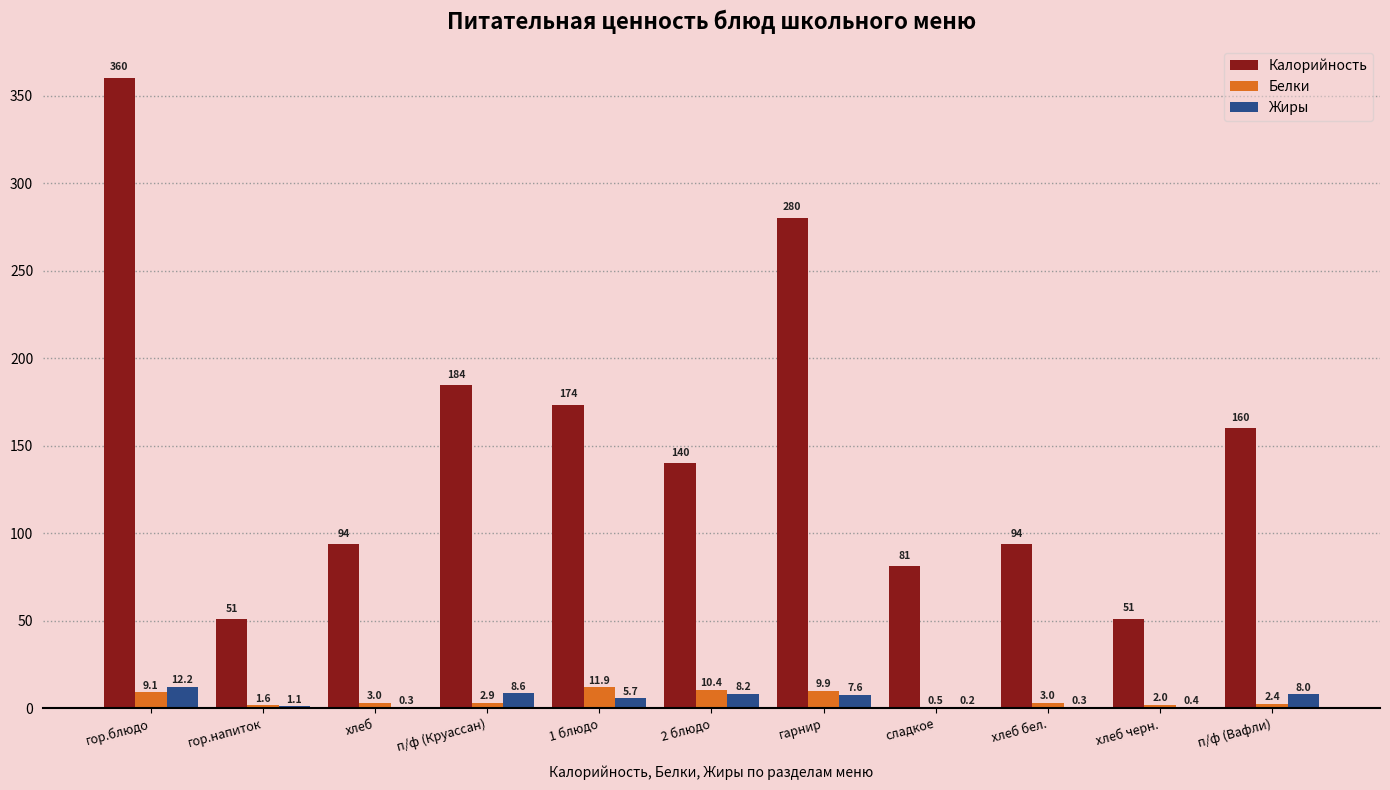

Which label corresponds to the largest value in the chart?

гор.блюдо